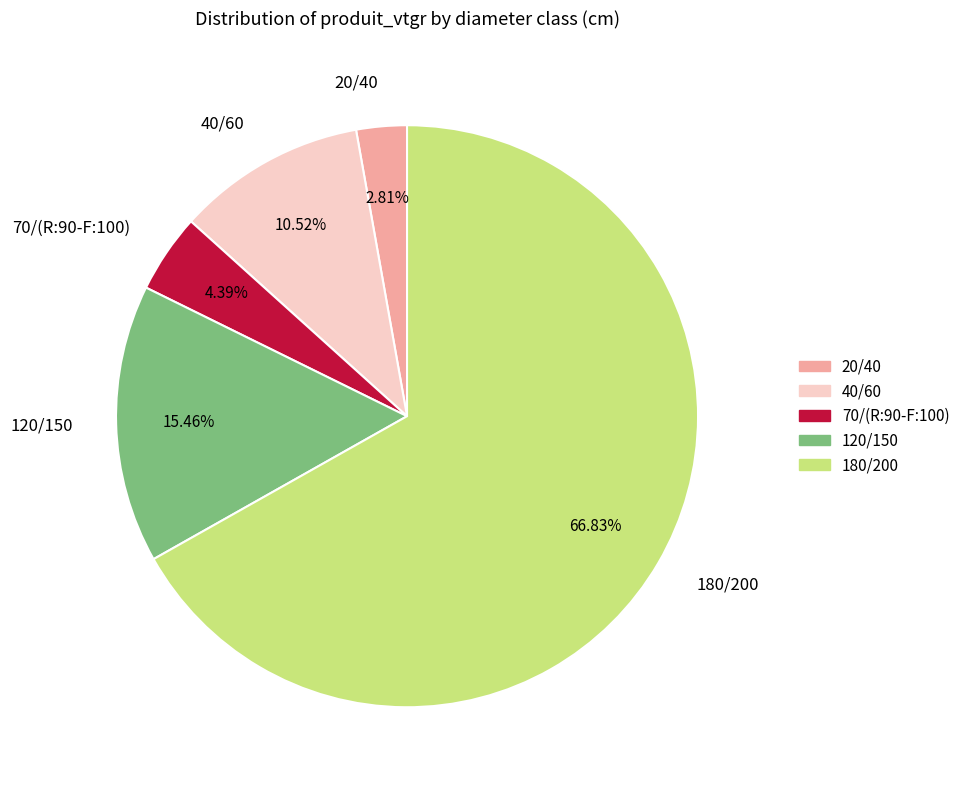

True or false: 120/150 accounts for 22% of the total.

False